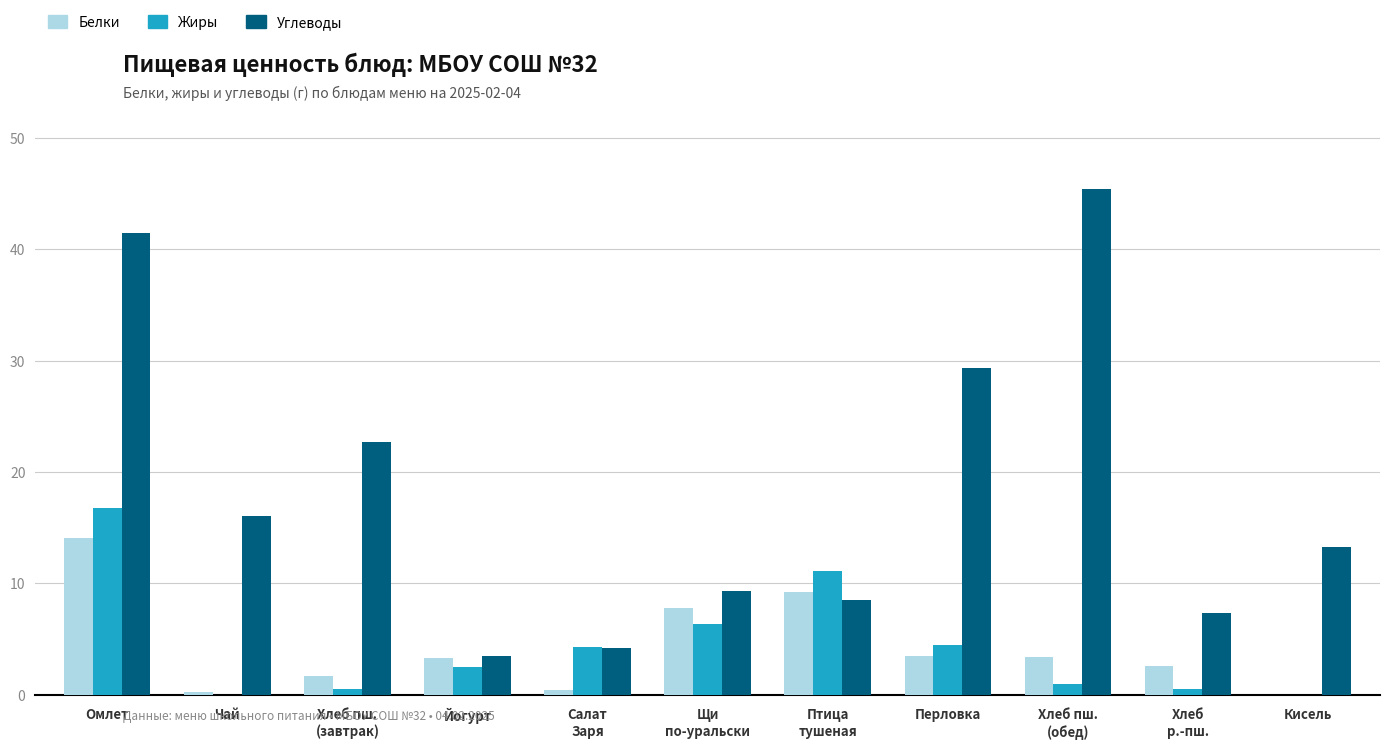

The value of Белки at Салат
Заря is 0.4. True or false?

True